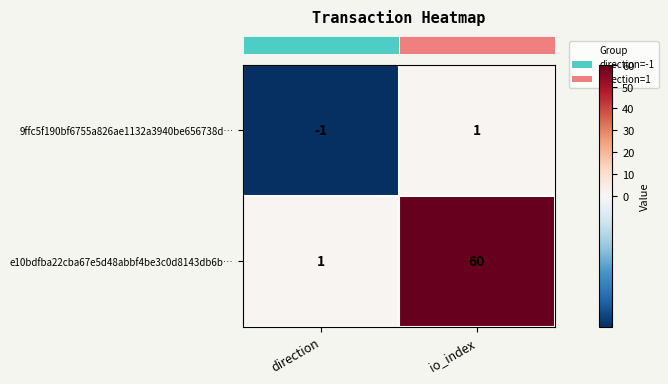

Reading left to right, list all the values displayed in this chart.

9ffc5f190bf6755a826ae1132a3940be656738d…: -1	1
e10bdfba22cba67e5d48abbf4be3c0d8143db6b…: 1	60